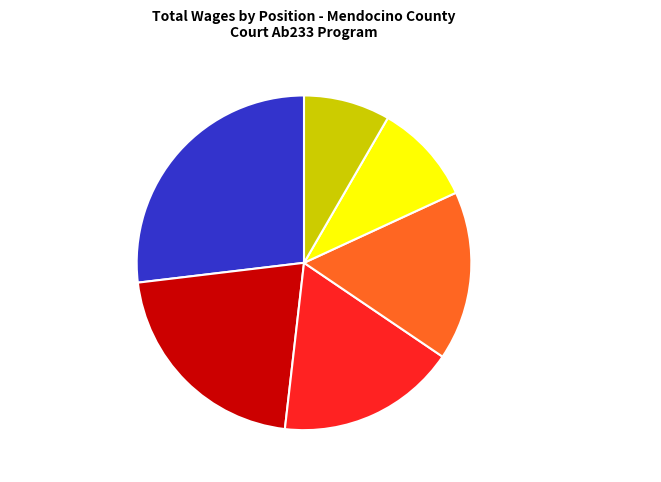

Which slice is the largest?

Collections Supervisor